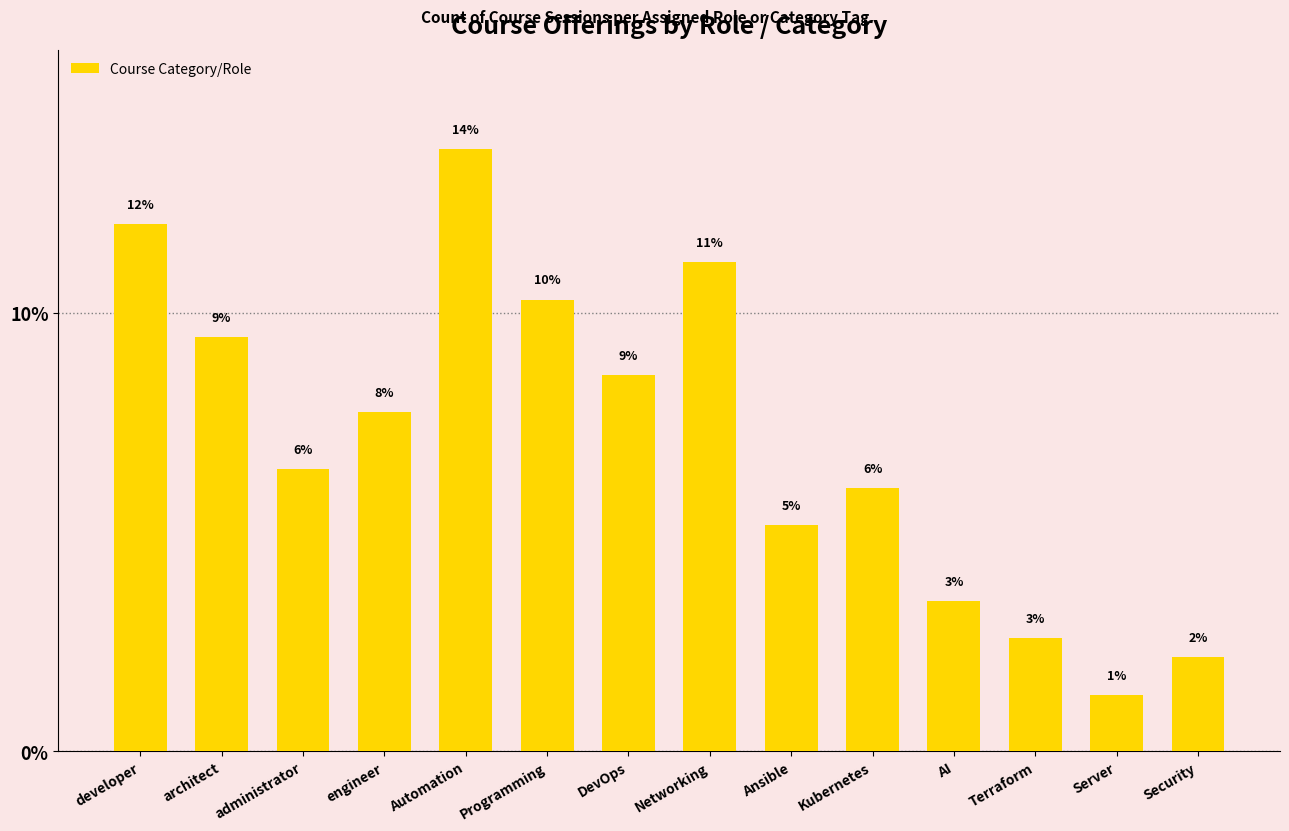

How many bars are there in total?

14